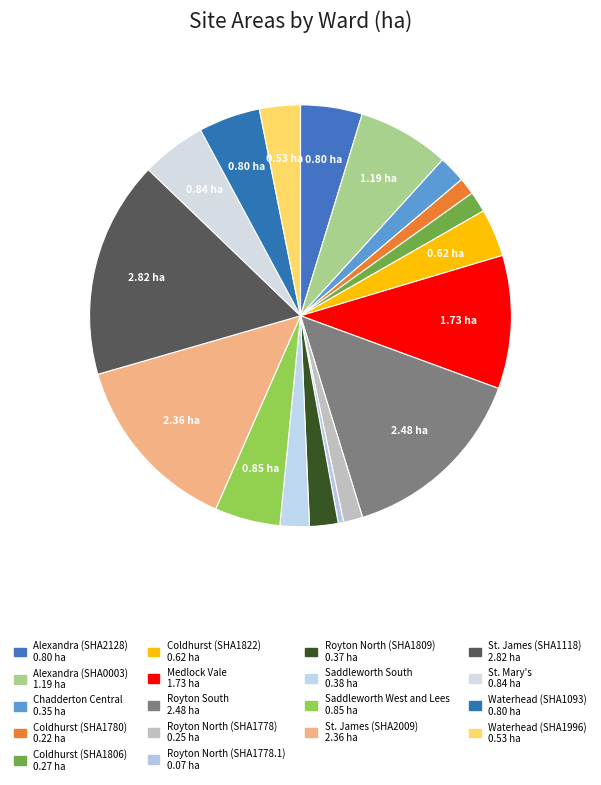

Rank the categories by value from lowest to highest.

Royton North (SHA1778.1), Coldhurst (SHA1780), Royton North (SHA1778), Coldhurst (SHA1806), Chadderton Central, Royton North (SHA1809), Saddleworth South, Waterhead (SHA1996), Coldhurst (SHA1822), Alexandra (SHA2128), Waterhead (SHA1093), St. Mary's, Saddleworth West and Lees, Alexandra (SHA0003), Medlock Vale, St. James (SHA2009), Royton South, St. James (SHA1118)